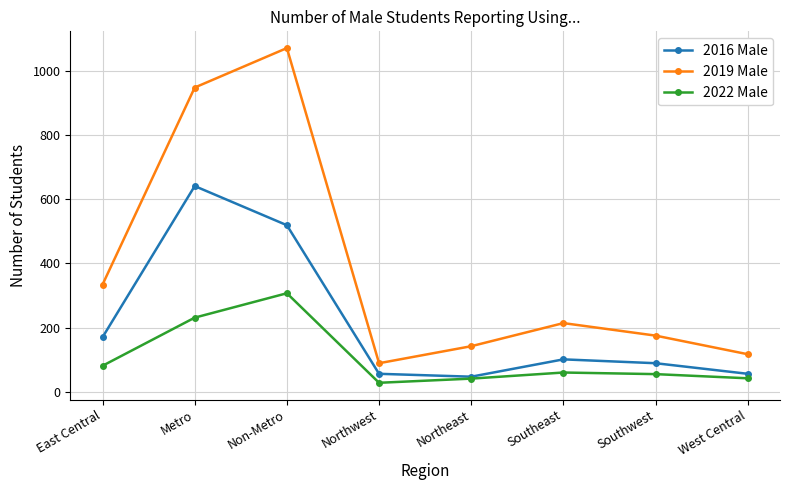

True or false: 2022 Male has a value of 231 at Metro.

True